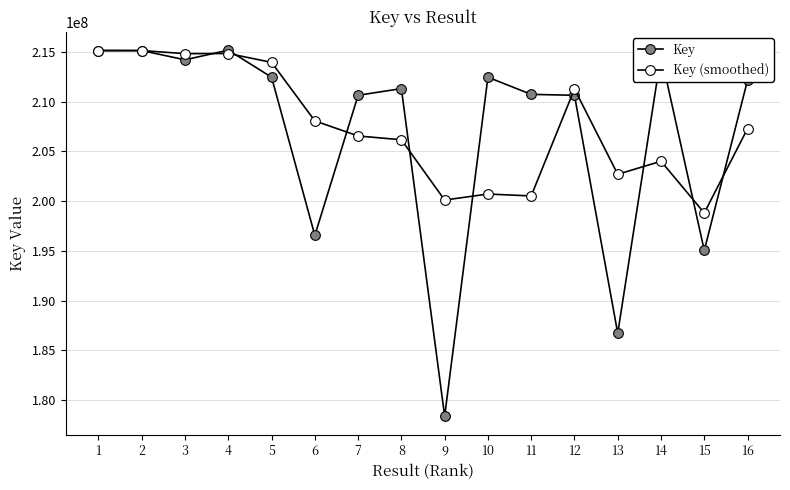

How many data points does each series have?

16